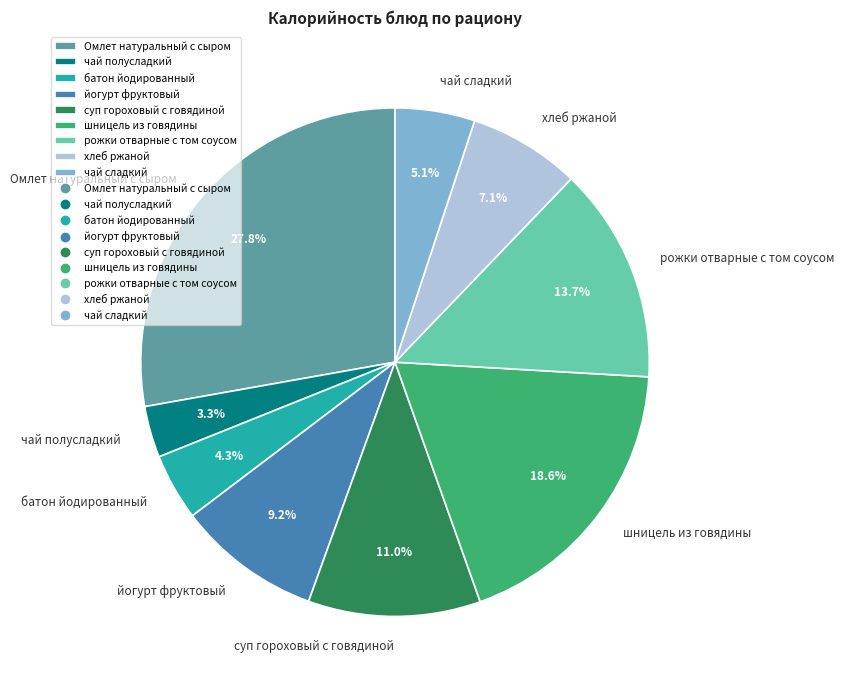

Is there a majority slice in this chart?

No